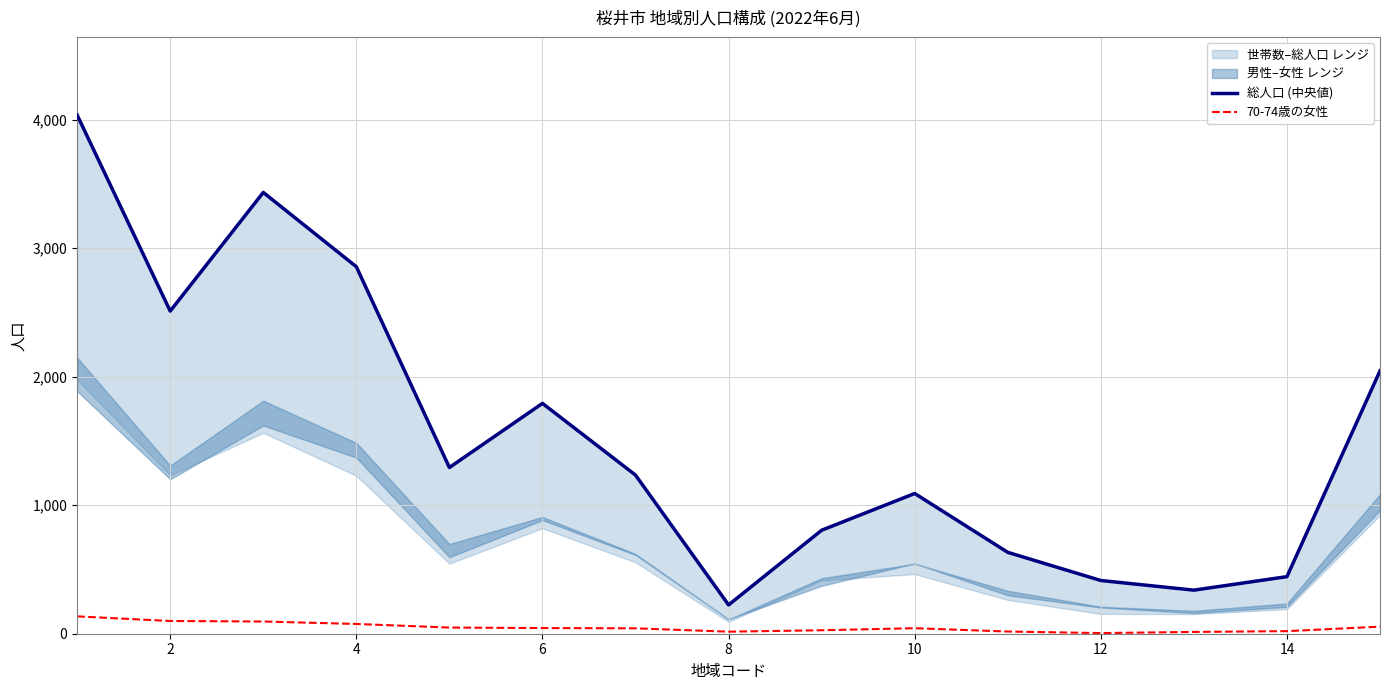

Rank the series by their maximum value, from highest to lowest.

総人口 (中央値), 70-74歳の女性